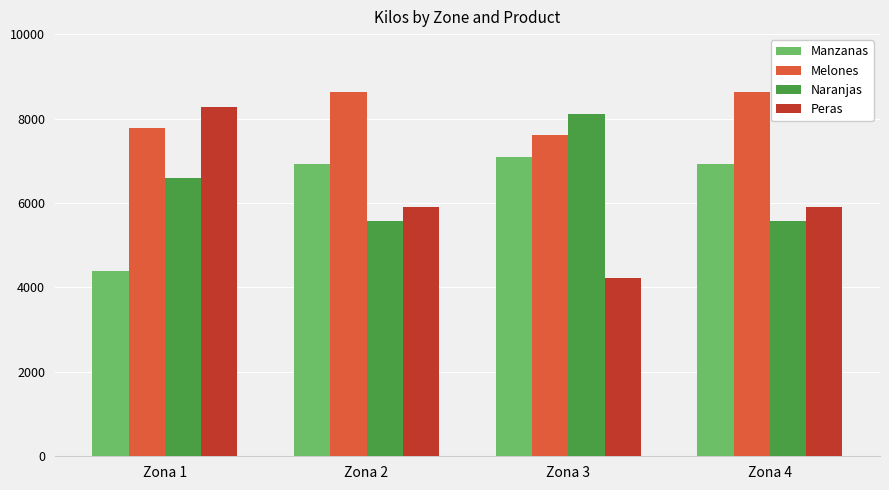

What are all the series names shown in the legend?

Manzanas, Melones, Naranjas, Peras